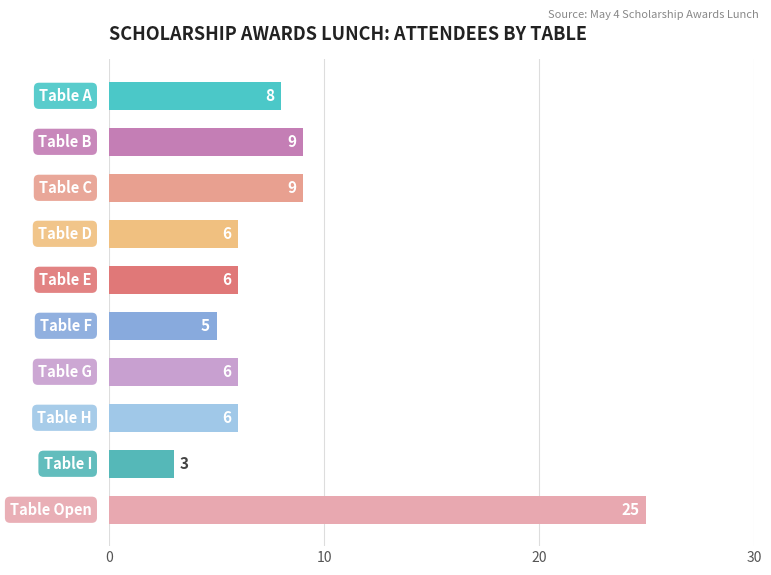

How many data points are less than 6?

2